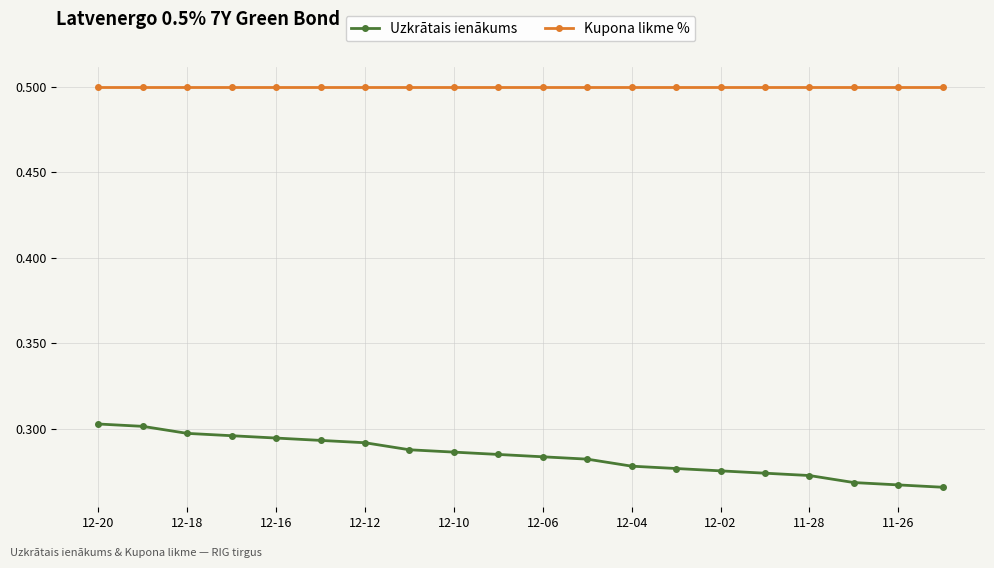

Which series has the largest total across all categories?

Kupona likme %